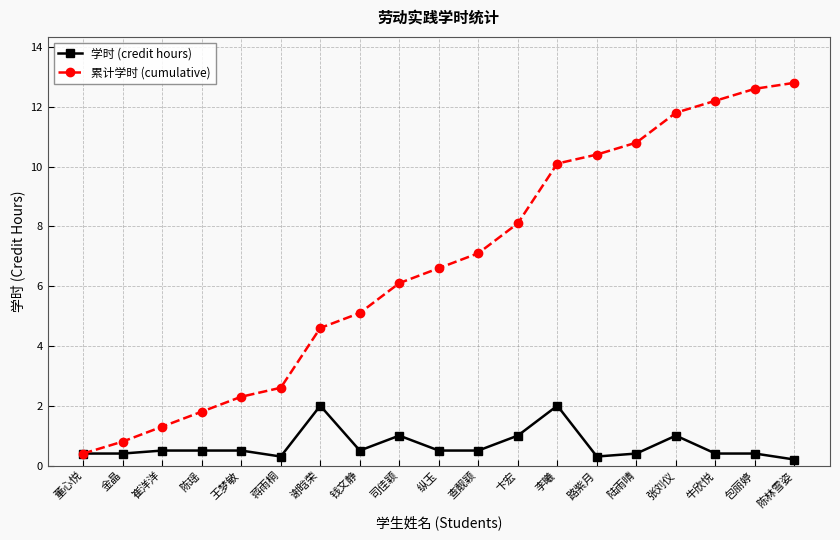

At which label does 累计学时 (cumulative) reach its minimum?

董心悦